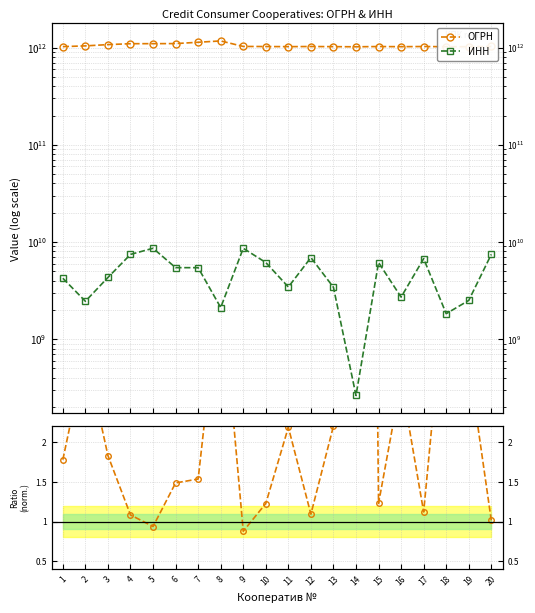

Reading left to right, what are all the values shown in this chart?

ОГРН: 1=1024202003198.0	2=1042401224580.0	3=1074312003700.0	4=1097444011785.0	5=1098610001379.0	6=1100548300798.0	7=1135456000239.0	8=1172130012120.0	9=1028601391180.0	10=1026101926729.0	11=1023405765250.0	12=1026900539654.0	13=1023404975362.0	14=1020201847753.0	15=1026101791781.0	16=1022700649730.0	17=1026701431811.0	18=1021800991871.0	19=1022500507590.0	20=1027402825482.0
ИНН: 1=4230005963.0	2=2452029312.0	3=4312137375.0	4=7444062675.0	5=8610024198.0	6=5440108413.0	7=5434116857.0	8=2113004585.0	9=8606000099.0	10=6143040482.0	11=3438200496.0	12=6902024723.0	13=3414014437.0	14=263007648.0	15=6140017735.0	16=2706022137.0	17=6731028605.0	18=1827018260.0	19=2501010370.0	20=7450029323.0
ОГРН / ИНН (norm.): 1=1.8	2=3.1	3=1.8	4=1.1	5=0.9	6=1.5	7=1.5	8=4.1	9=0.9	10=1.2	11=2.2	12=1.1	13=2.2	14=28.5	15=1.2	16=2.8	17=1.1	18=4.1	19=3.0	20=1.0